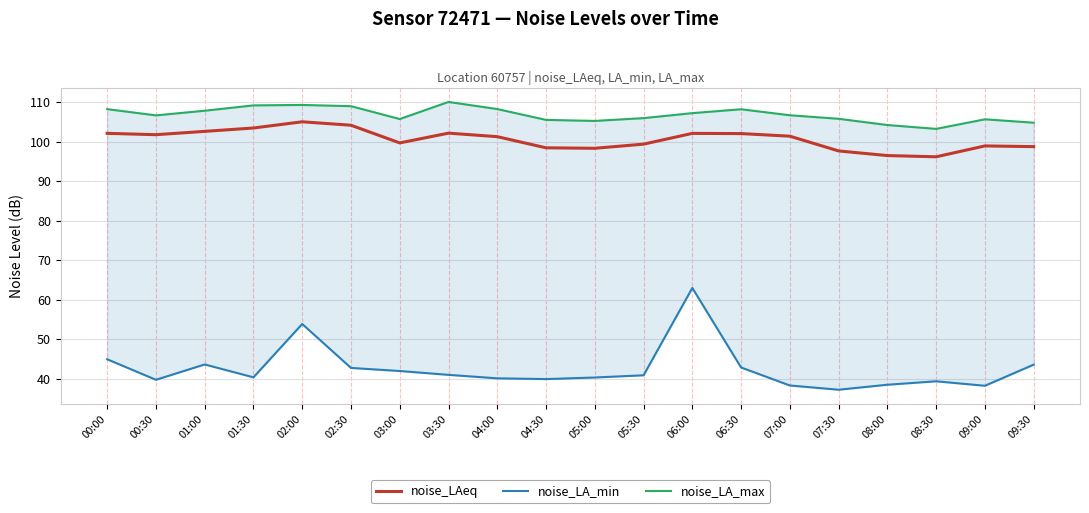

What is the difference between the maximum and minimum values in the noise_LA_max series?

6.8